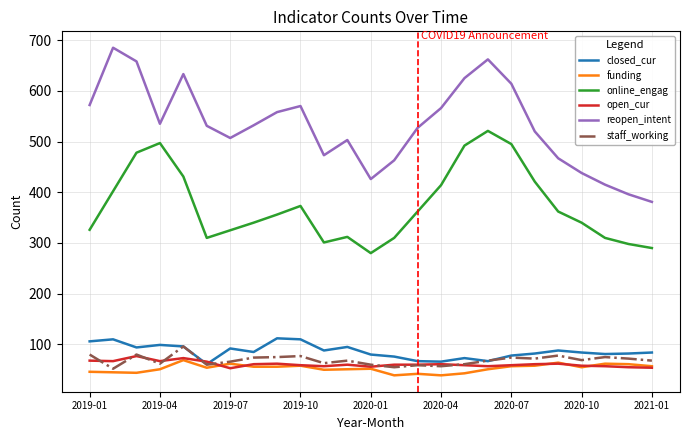

At how many categories does at least one series exceed 373?

25